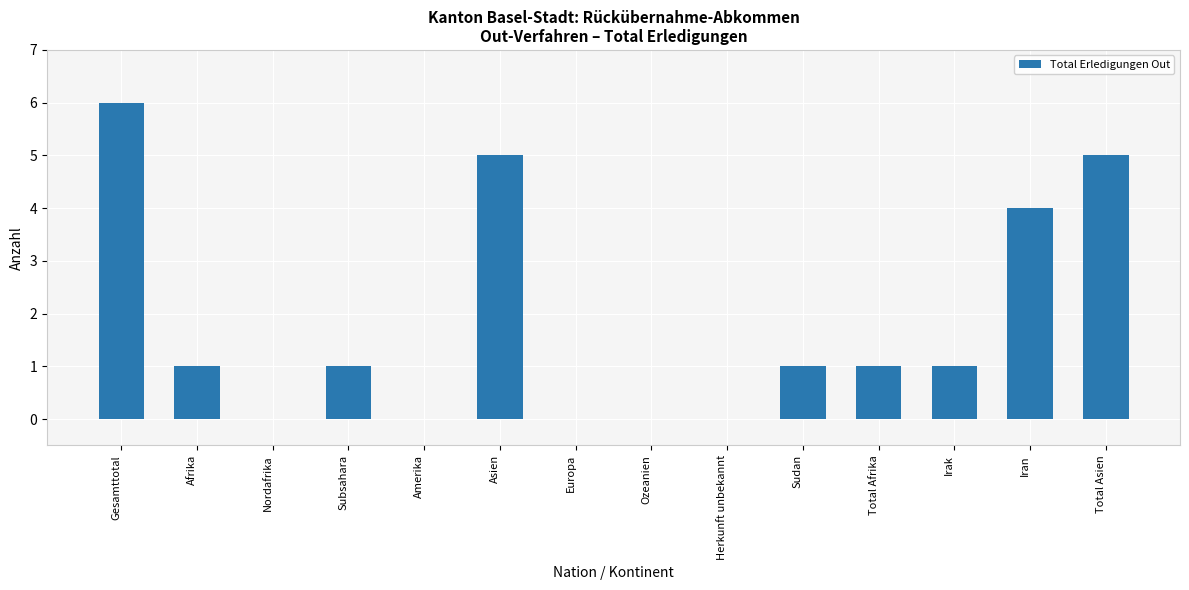

Which has a higher value, Gesamttotal or Nordafrika?

Gesamttotal